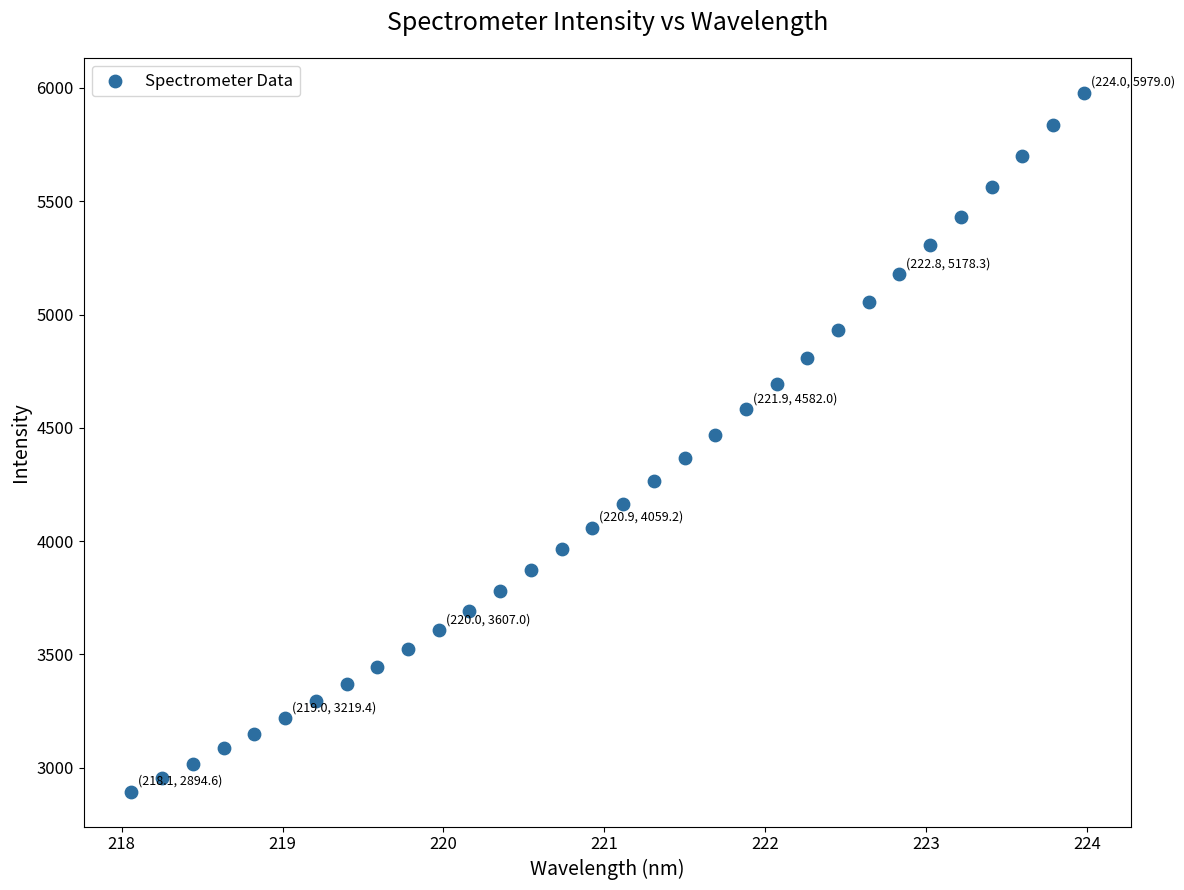

What is the range of X values (max minus min)?

5.9